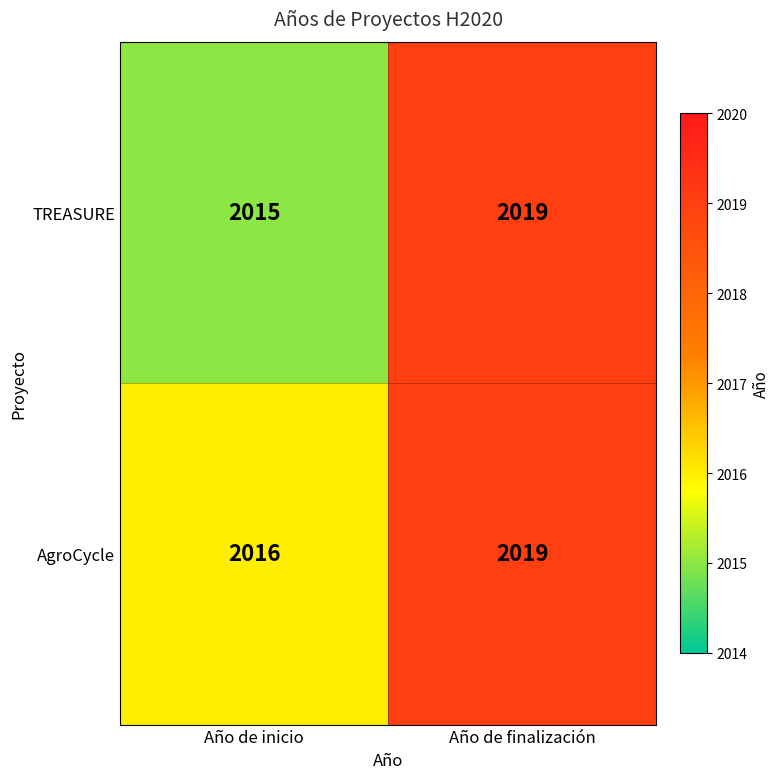

Which series changed the most between Año de inicio and Año de finalización?

TREASURE